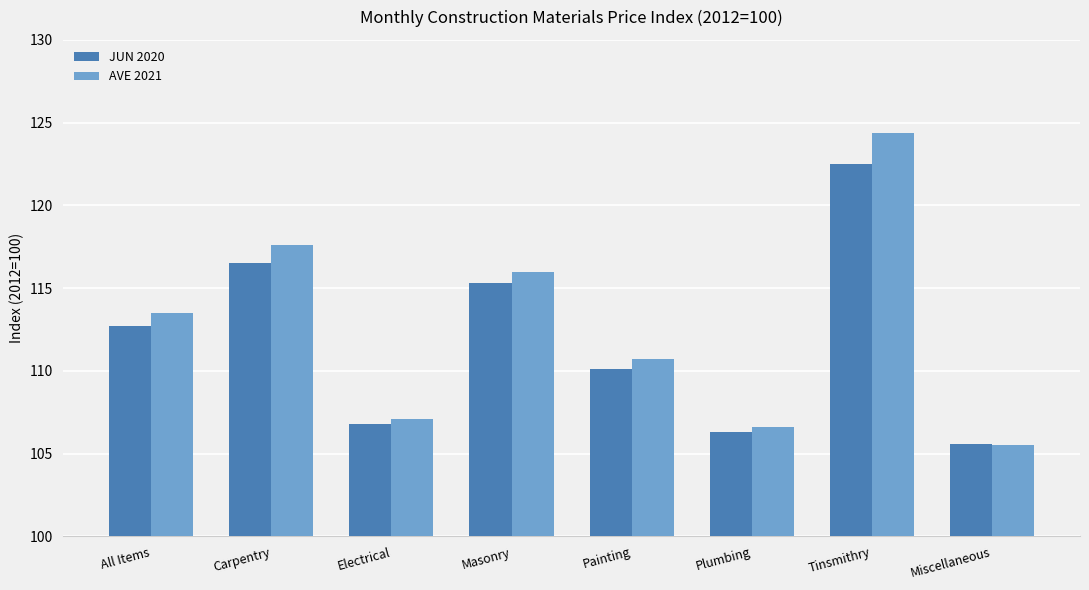

Reading left to right, list all the values displayed in this chart.

JUN 2020: All Items=112.7	Carpentry=116.5	Electrical=106.8	Masonry=115.3	Painting=110.1	Plumbing=106.3	Tinsmithry=122.5	Miscellaneous=105.6
AVE 2021: All Items=113.5	Carpentry=117.6	Electrical=107.1	Masonry=116.0	Painting=110.7	Plumbing=106.6	Tinsmithry=124.4	Miscellaneous=105.5